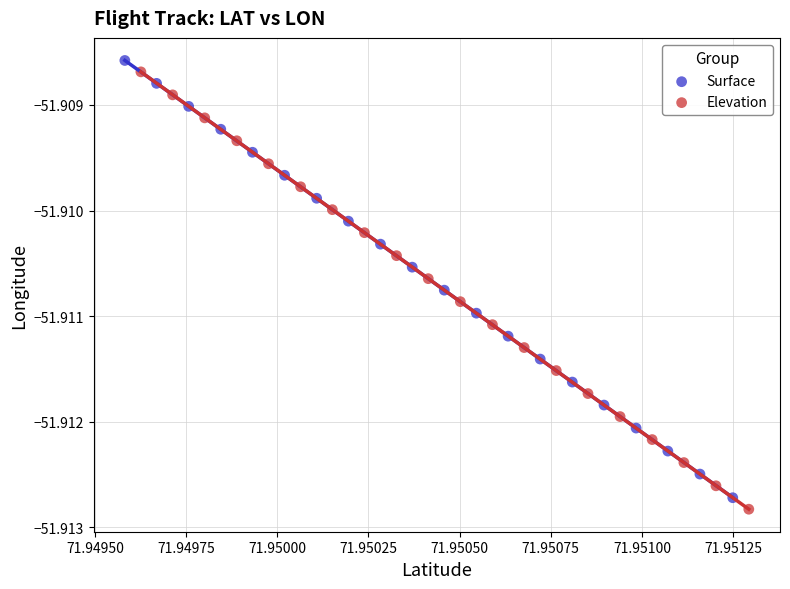

Which series has the widest spread of Y values?

Elevation